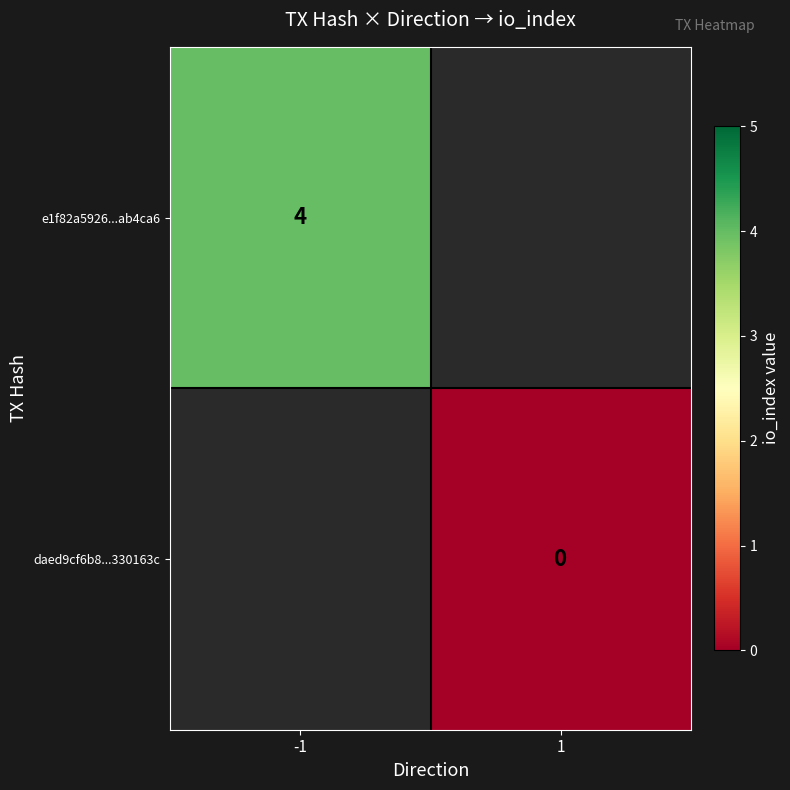

Is it true that e1f82a5926...ab4ca6 equals 2 at -1?

False